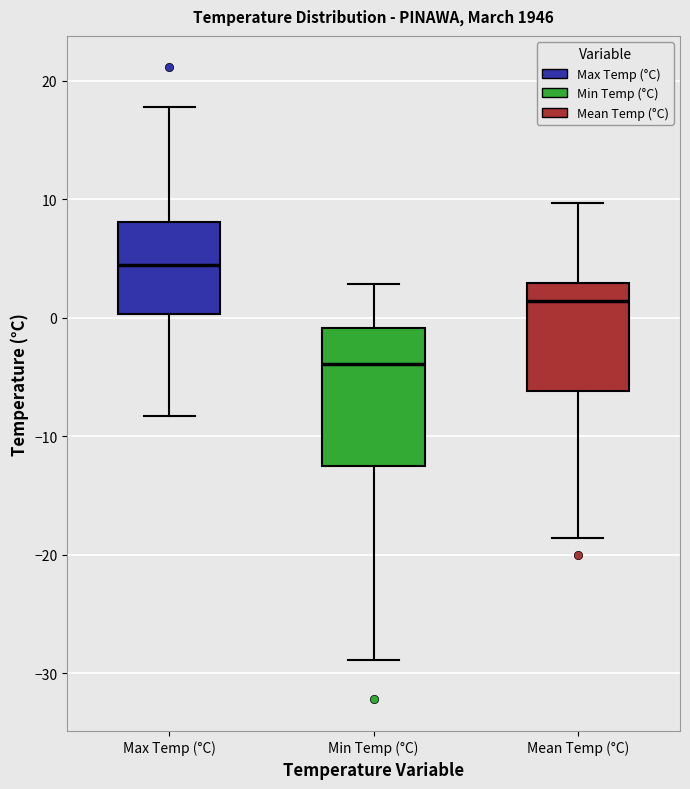

Where is the lower edge of the box for Mean Temp (°C) on the y-axis? The values are not printed on the chart, so give them approximately, as read against the axis.

-6